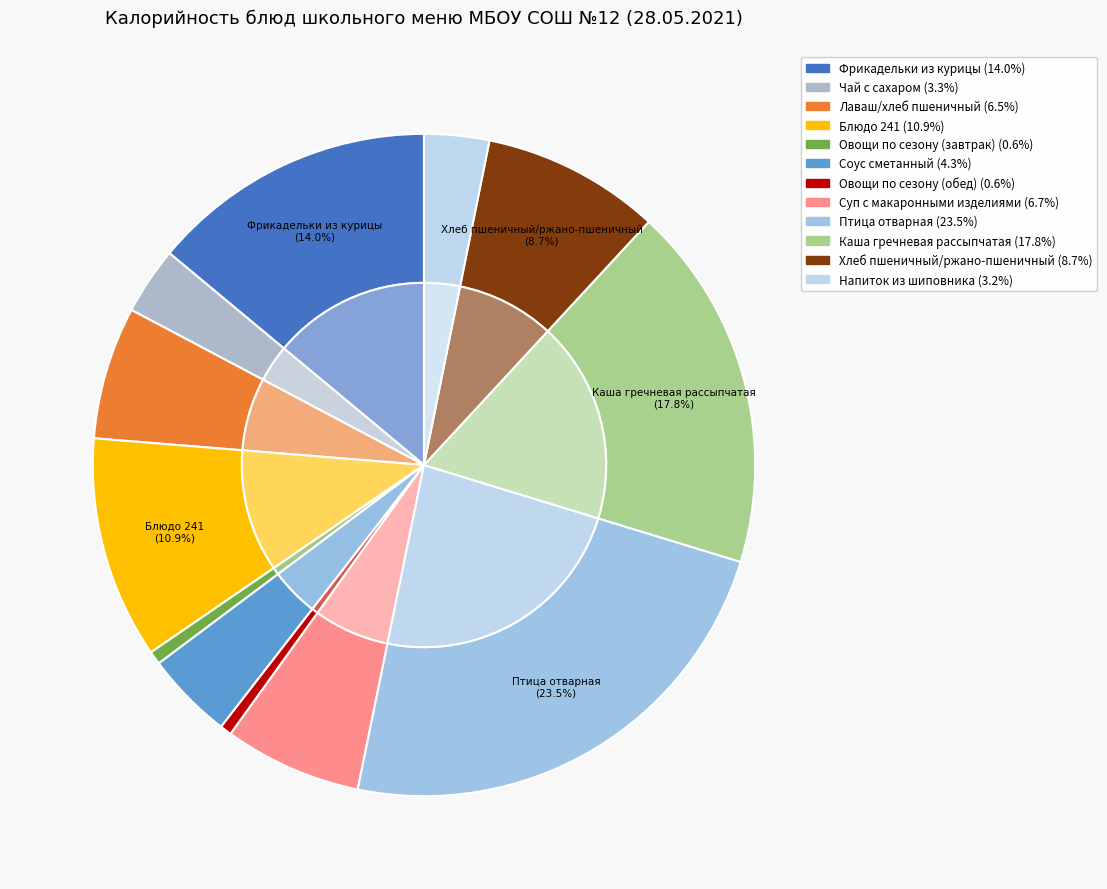

Is there any slice that represents more than half of the pie?

No